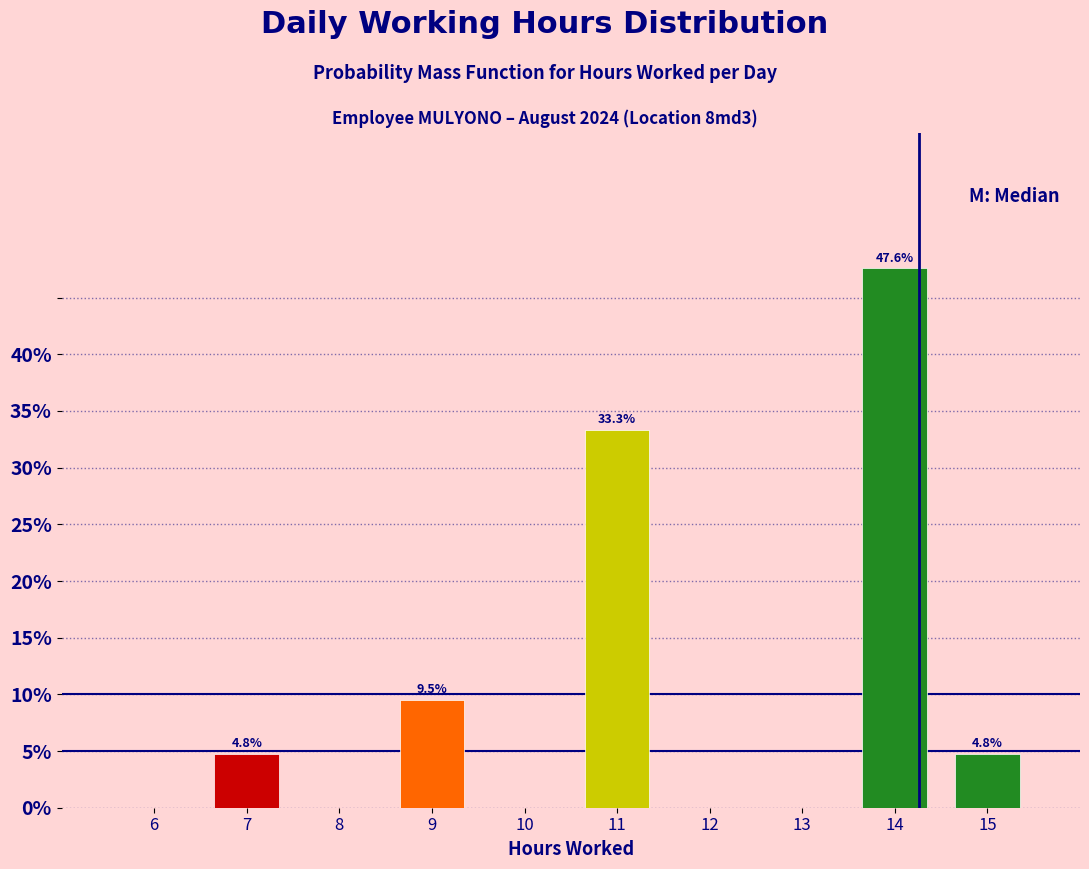

Reading right to left, transcribe all the data shown in this chart.

15=4.8	14=47.6	13=0.0	12=0.0	11=33.3	10=0.0	9=9.5	8=0.0	7=4.8	6=0.0